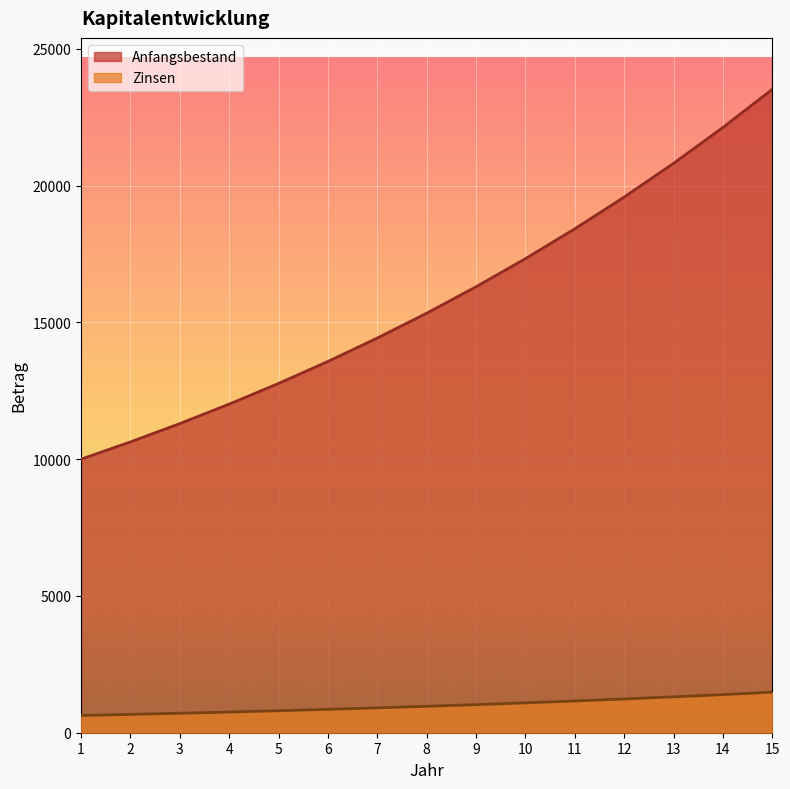

At how many categories does at least one series exceed 5376?

15